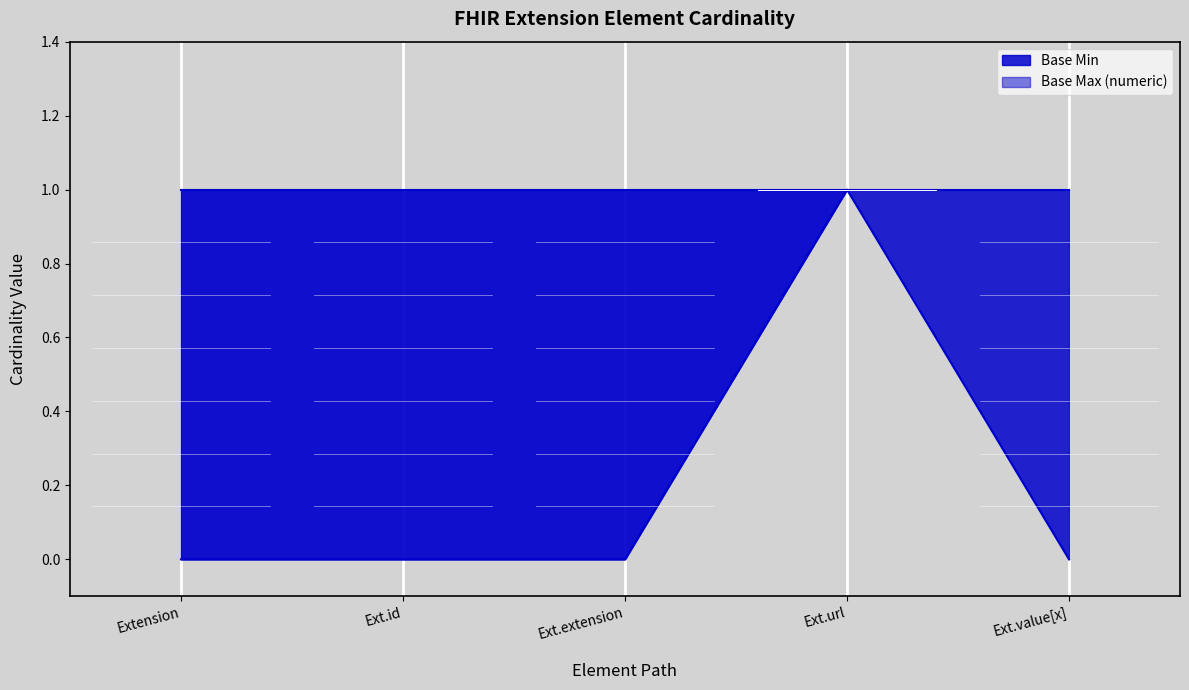

At which label is the value closest to 0?

Extension